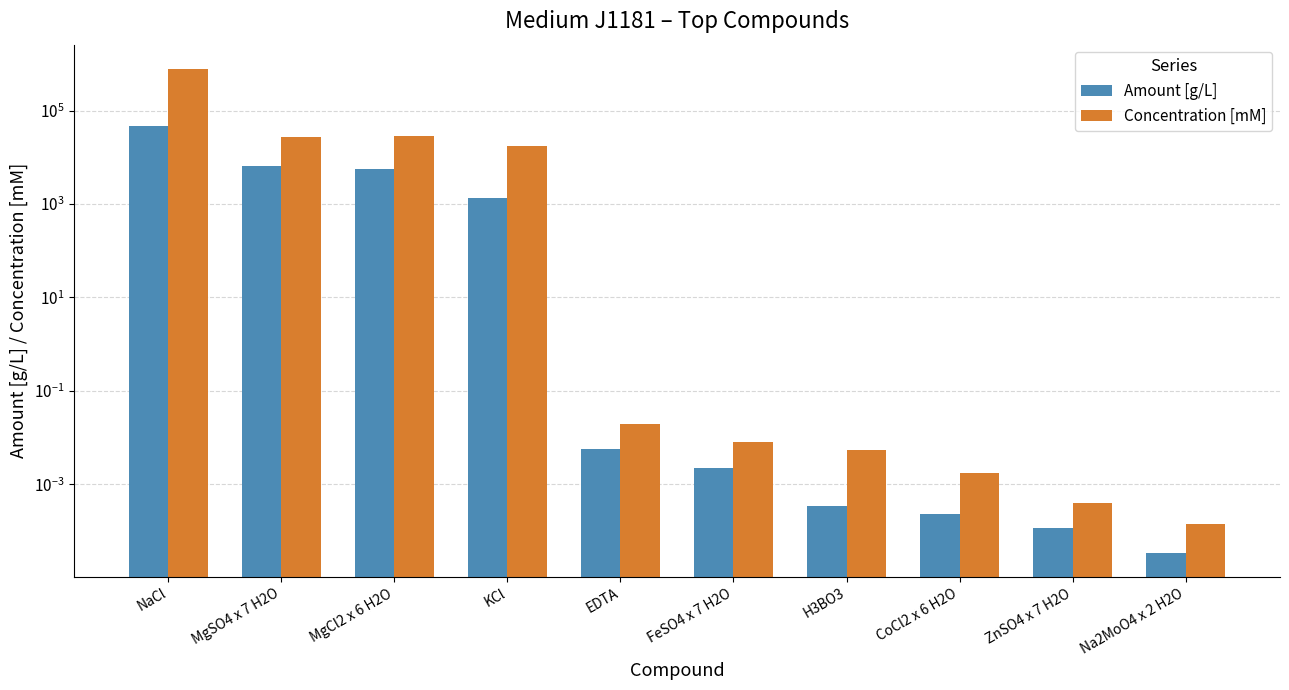

What are all the series names shown in the legend?

Amount [g/L], Concentration [mM]